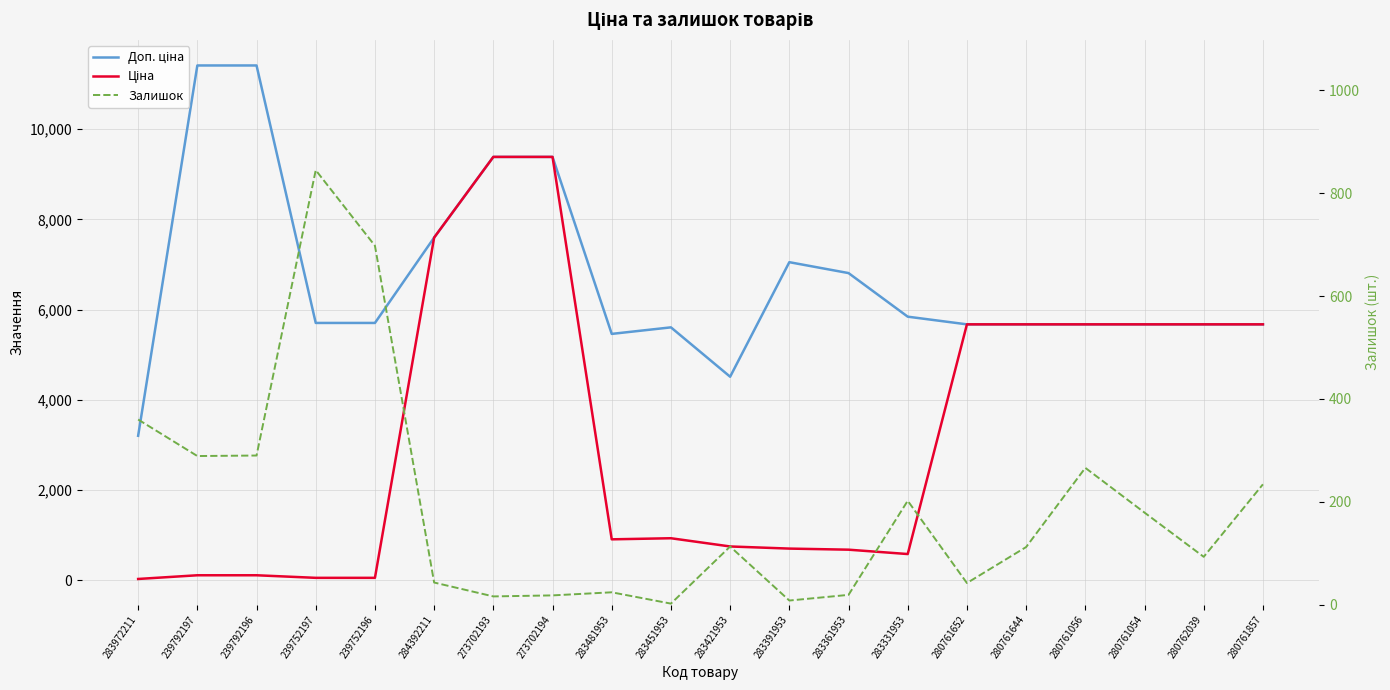

What are all the series names shown in the legend?

Доп. ціна, Ціна, Залишок